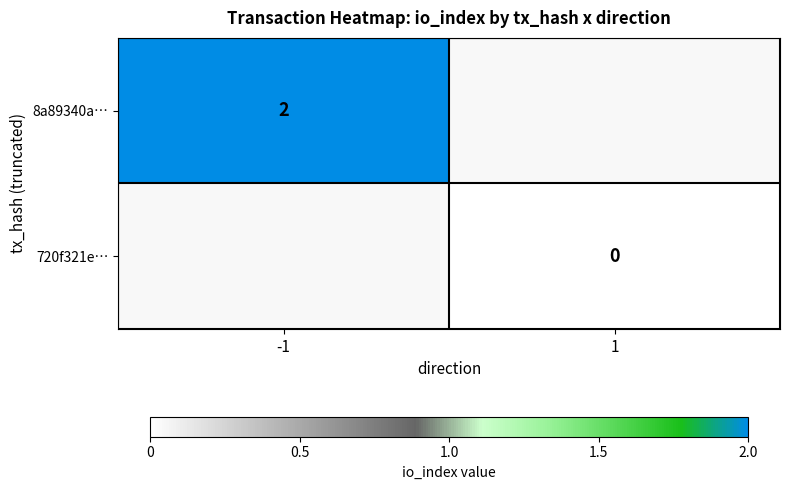

Is it true that 8a89340a… equals 0.5 at -1?

False